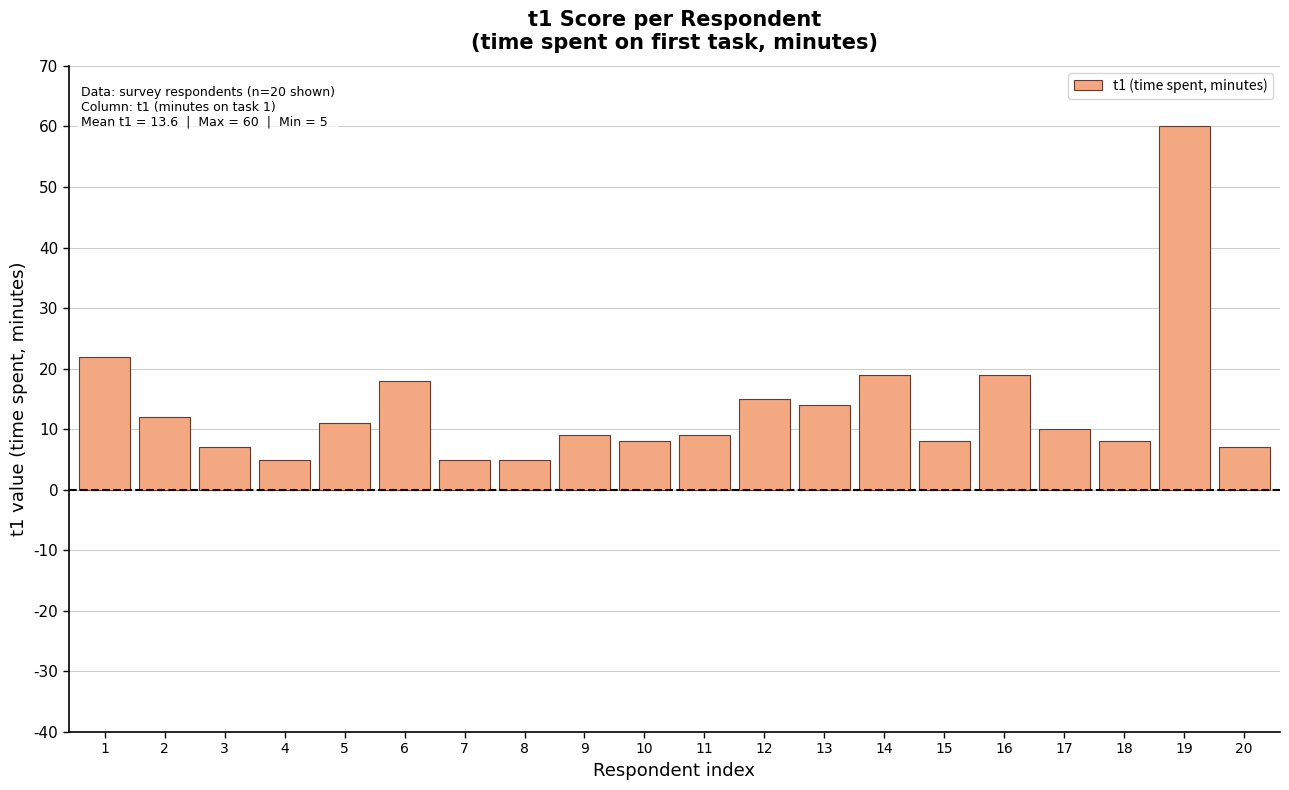

True or false: the data shows 9 at 9.

True